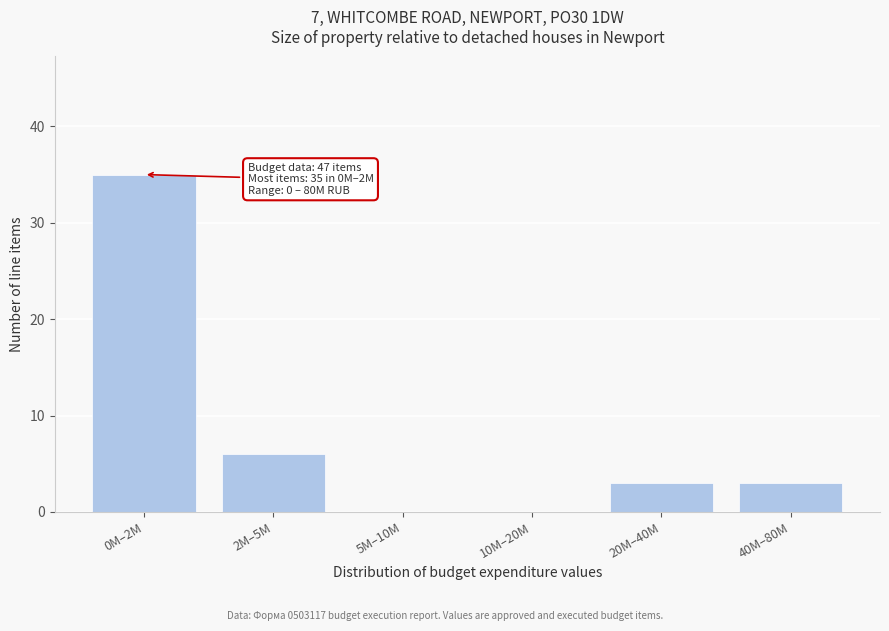

Reading left to right, list all the values displayed in this chart.

0M–2M=35	2M–5M=6	5M–10M=0	10M–20M=0	20M–40M=3	40M–80M=3